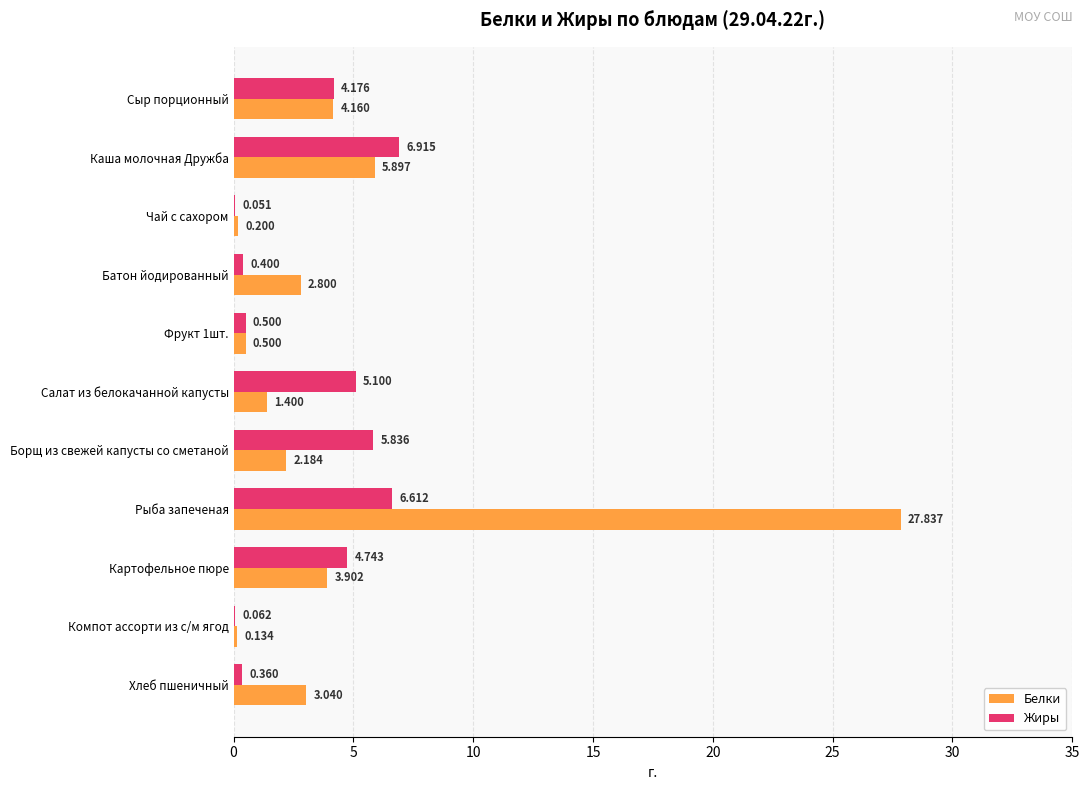

Which series has the largest total across all categories?

Белки